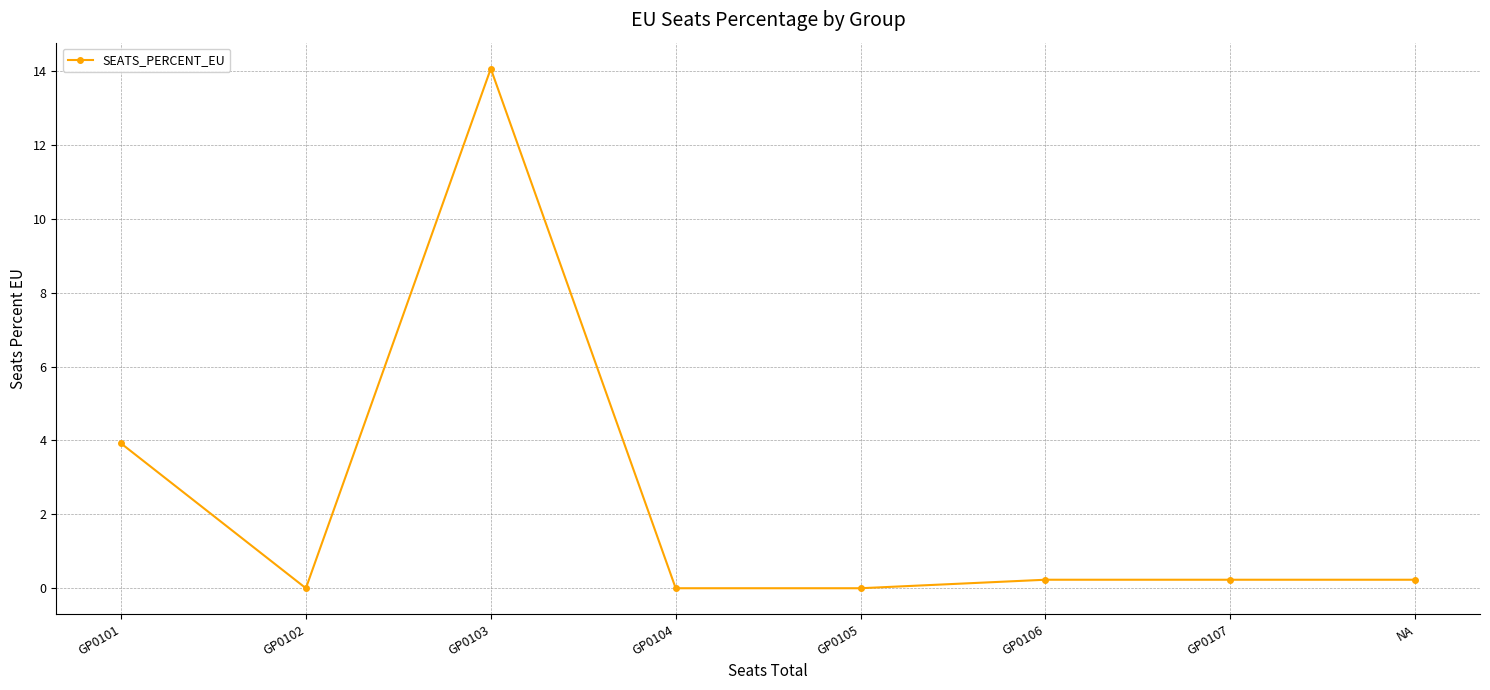

Reading left to right, extract all data points from this chart.

GP0101=3.9	GP0102=0.0	GP0103=14.1	GP0104=0.0	GP0105=0.0	GP0106=0.2	GP0107=0.2	NA=0.2